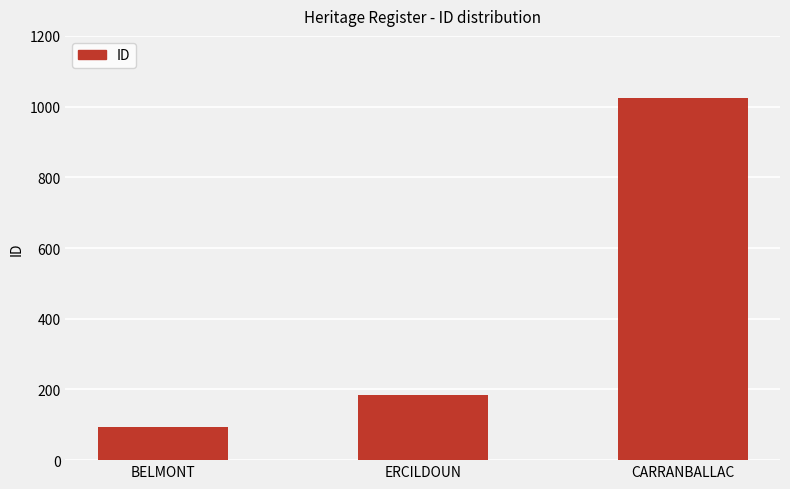

Which category has the highest value across all series?

CARRANBALLAC